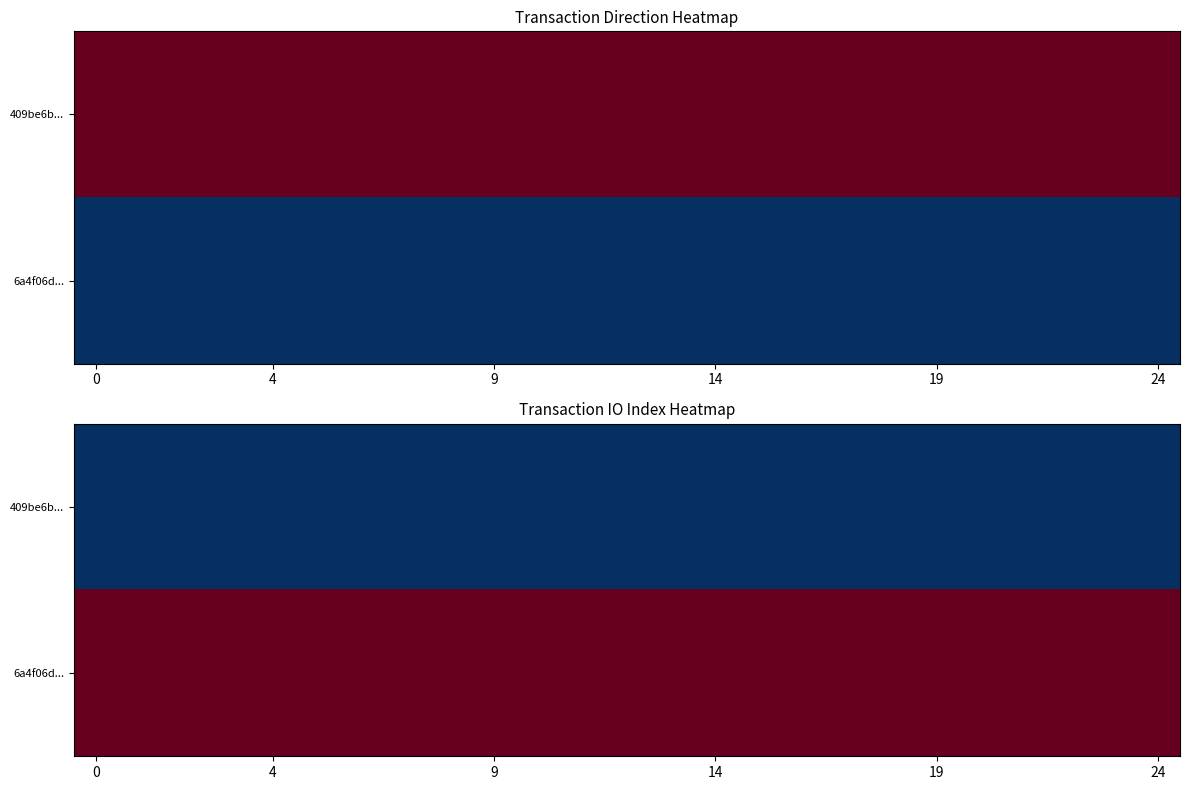

What is the difference between the highest and lowest values at 24?

35